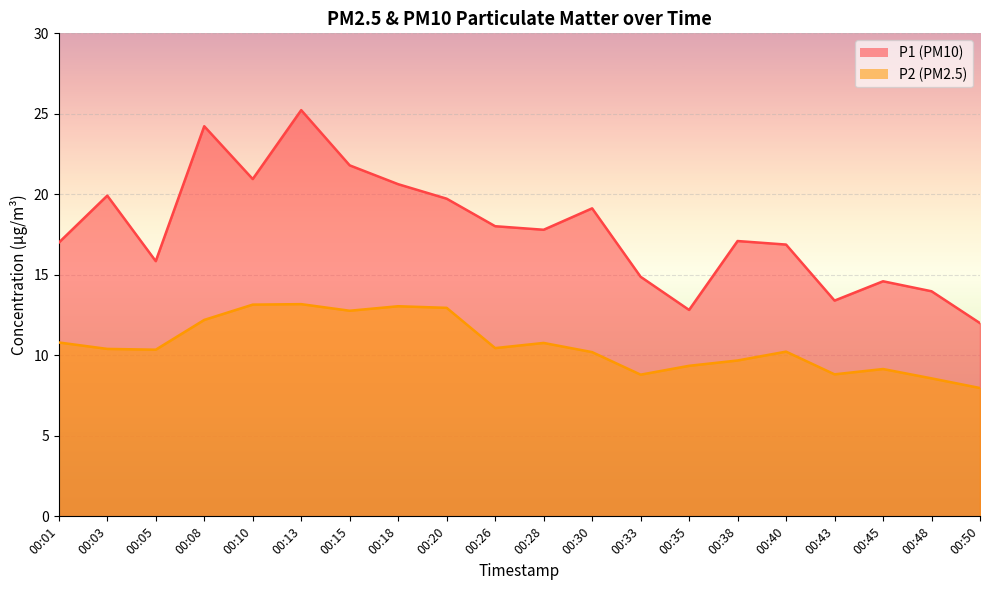

At which label does P2 reach its peak?

00:13